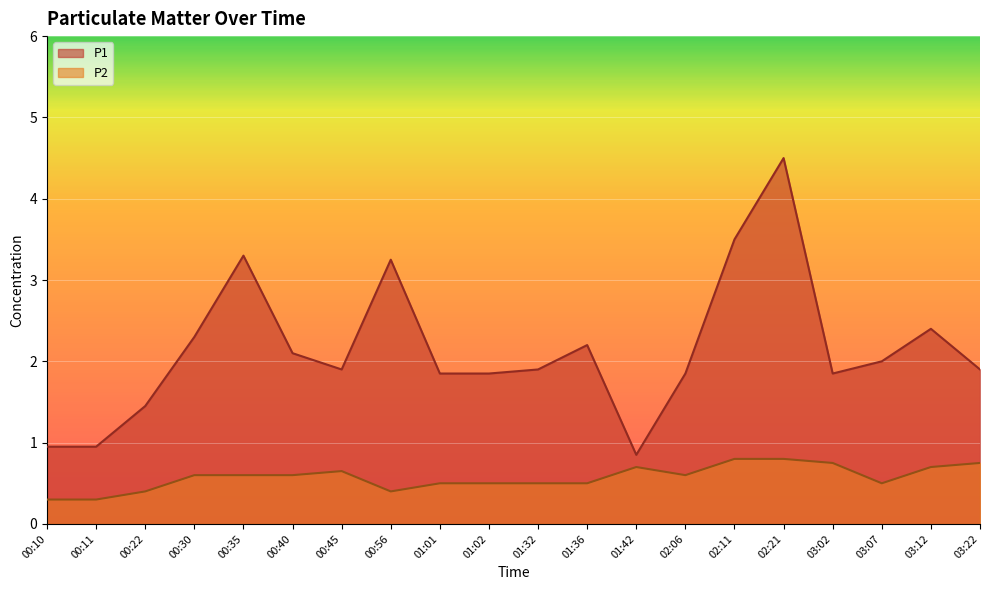

At how many categories does at least one series exceed 4?

1